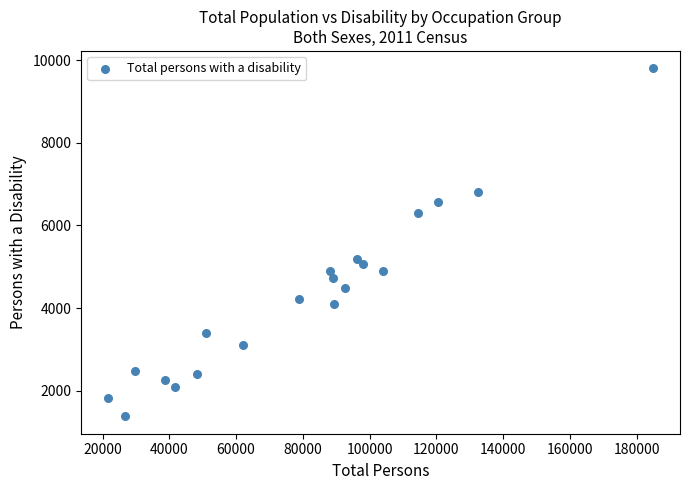

What is the range of Y values (max minus min)?

8414